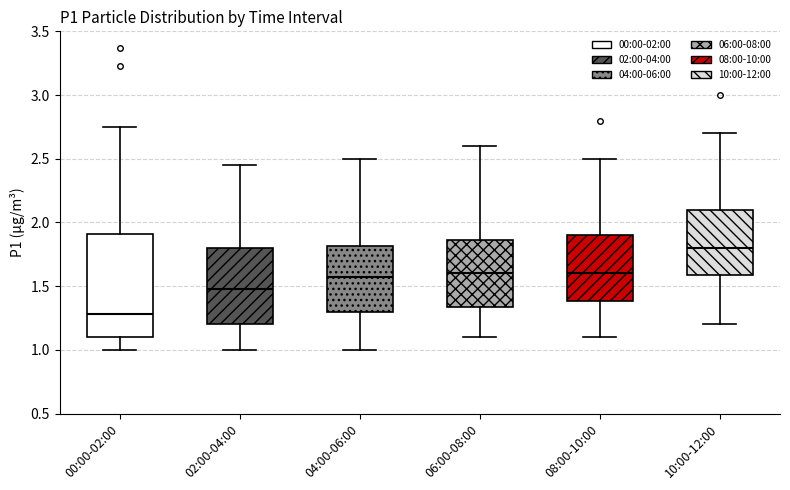

Which box's median line is the lowest?

00:00-02:00